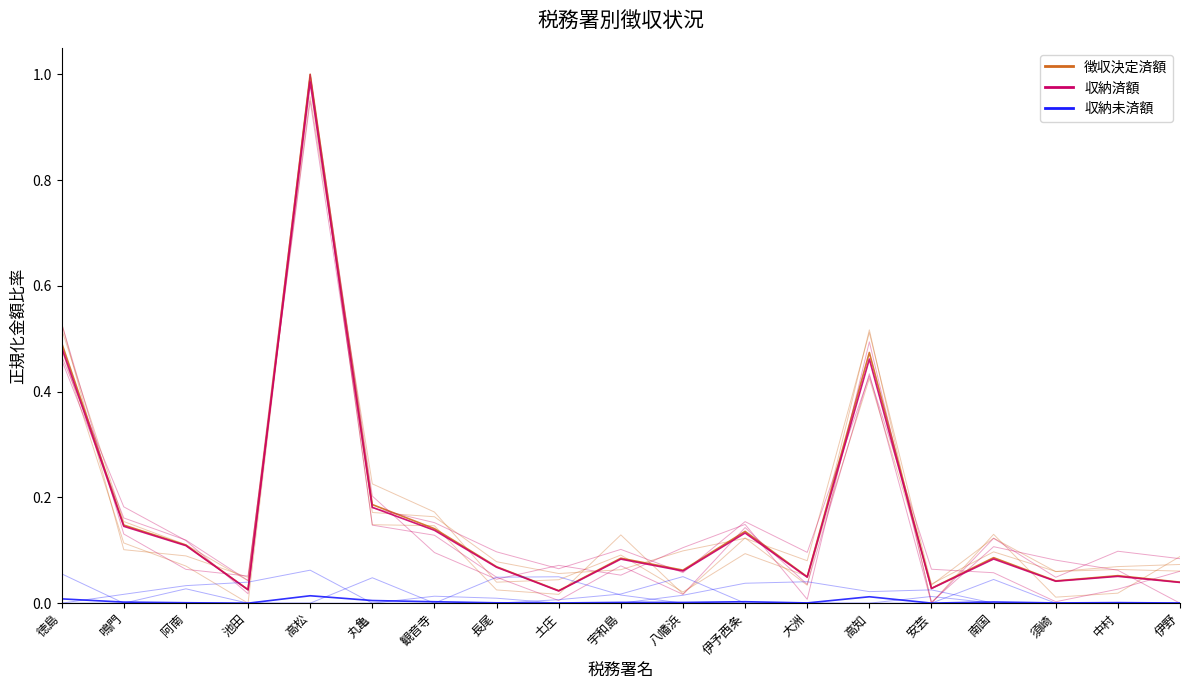

What is the difference between the highest and lowest values at 徳島?

0.5